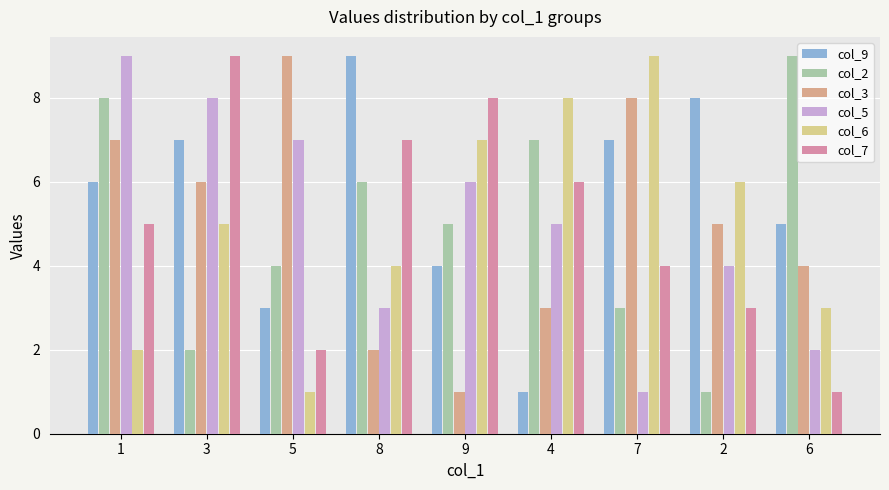

What is the label of the 3rd bar from the left?

5